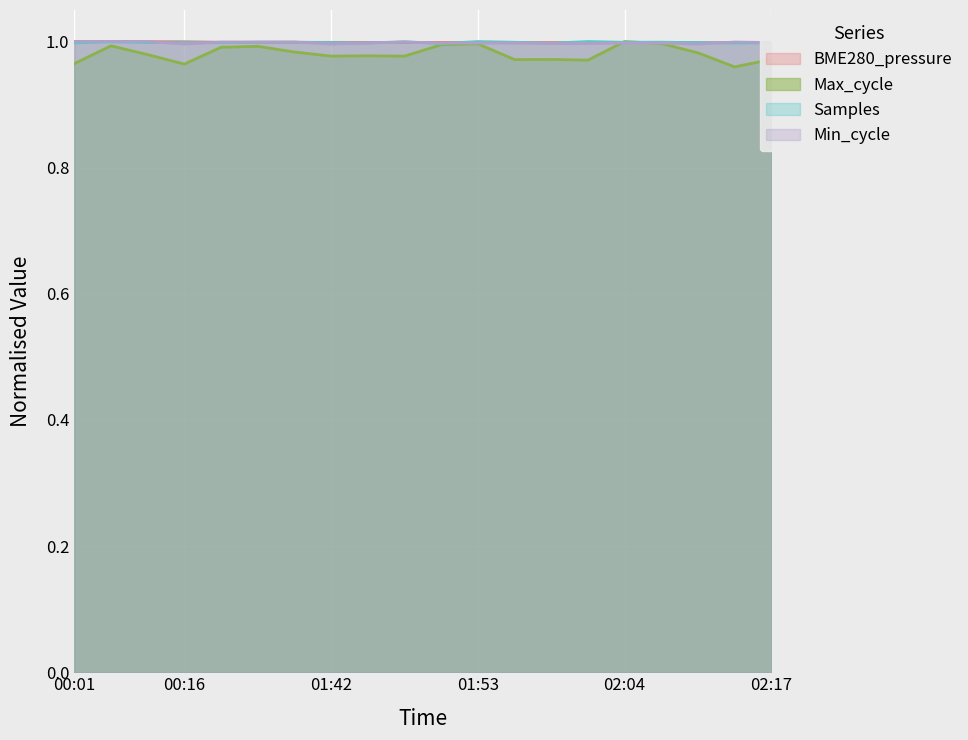

Is it true that Max_cycle equals 1.0 at 02:02?

True